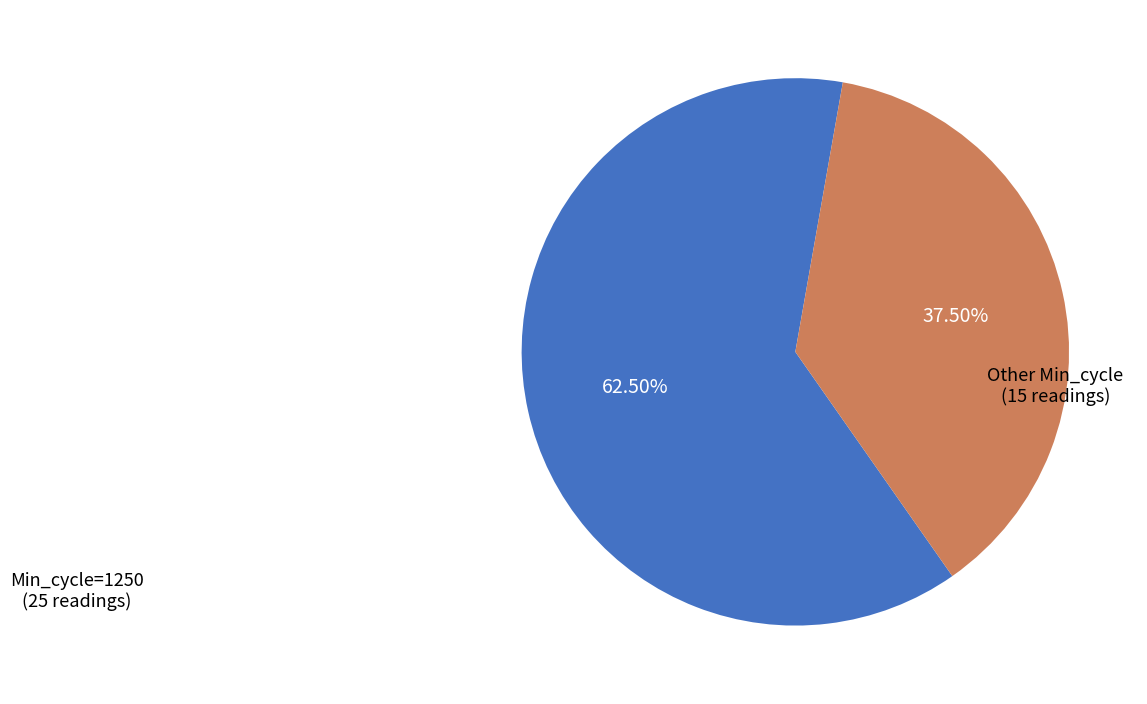

Does any single category account for the majority?

Yes